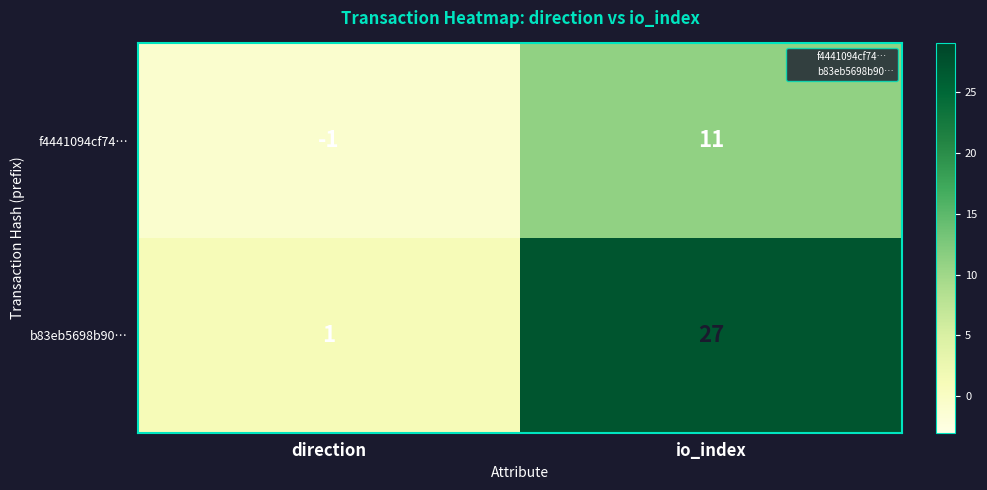

Reading left to right, what are all the values shown in this chart?

f4441094cf74…: -1	11
b83eb5698b90…: 1	27